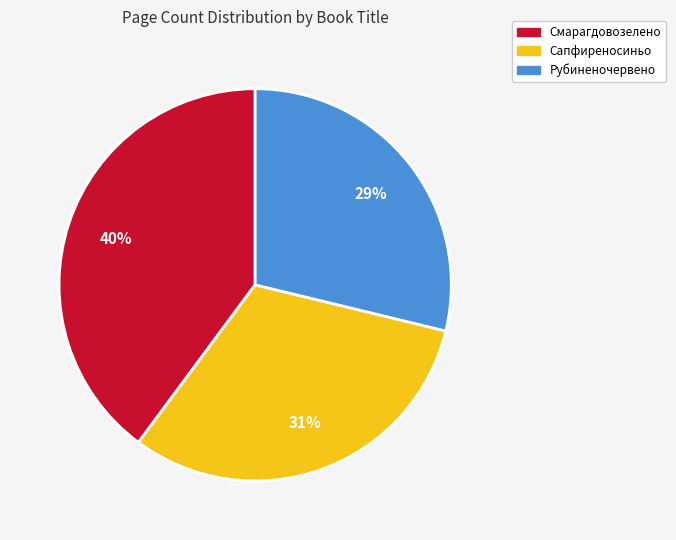

Approximately how many times larger is the value at Сапфиреносиньо compared to Смарагдовозелено?

0.8